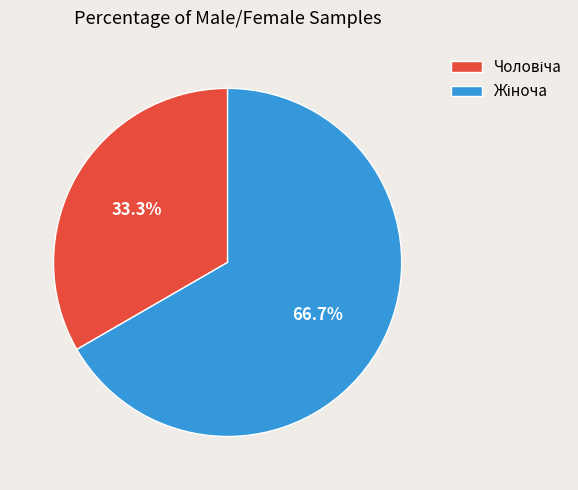

Does any single category account for the majority?

Yes